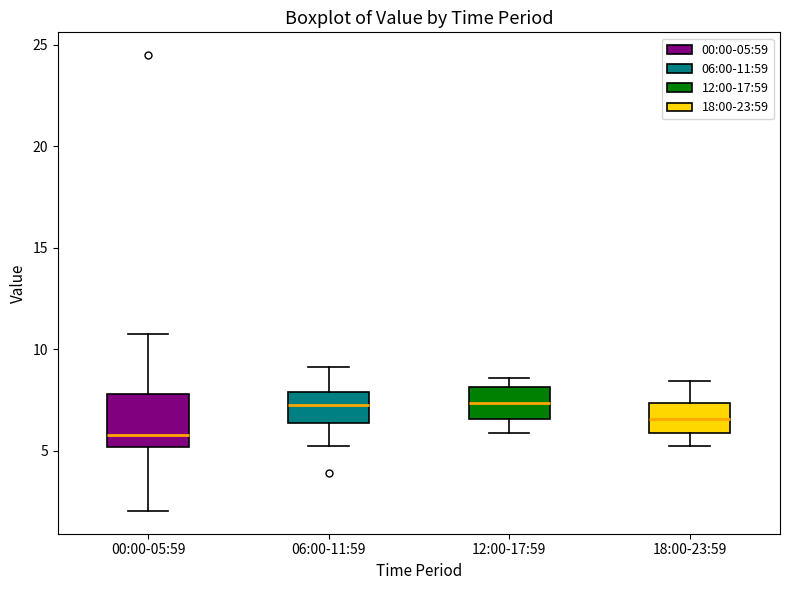

Reading left to right, transcribe this box plot: for each box, give where its median line is, the range the box spans, and where its two whiskers end, as read against the y-axis. The values are not printed on the chart, so give them approximately, as read against the axis.

00:00-05:59: median 6.0, box 5.0 to 8.0, whiskers 2.0 to 10.5
06:00-11:59: median 7.0, box 6.5 to 8.0, whiskers 5.0 to 9.0
12:00-17:59: median 7.5, box 6.5 to 8.0, whiskers 6.0 to 8.5
18:00-23:59: median 6.5, box 6.0 to 7.5, whiskers 5.0 to 8.5